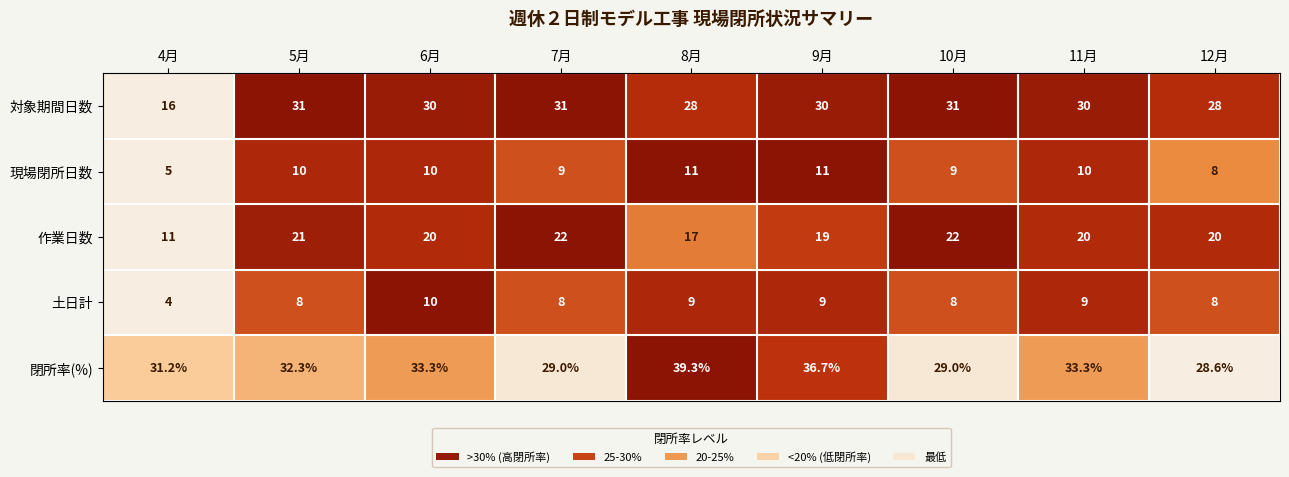

Which series changed the most between 4月 and 5月?

対象期間日数